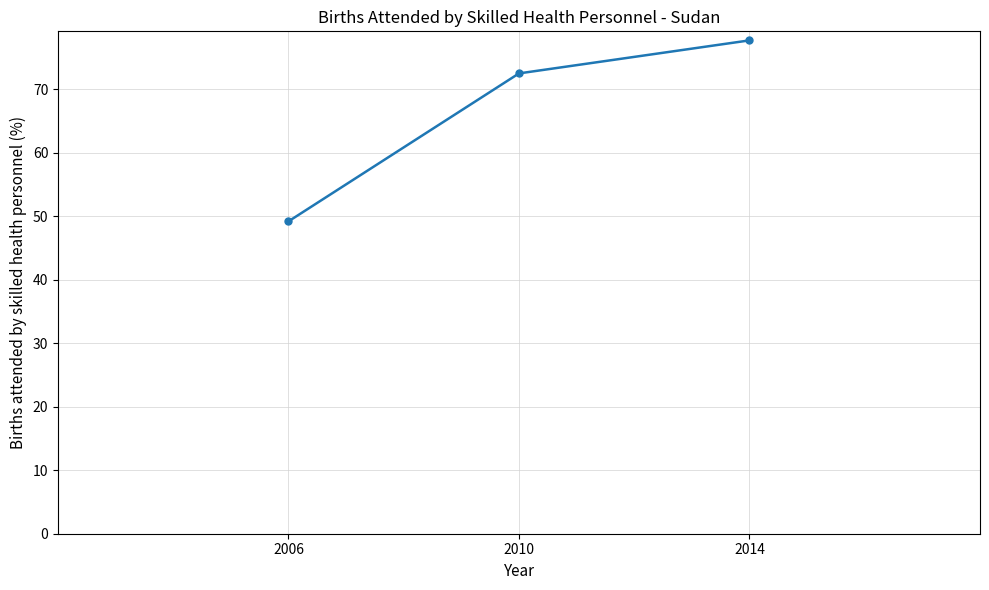

What is the greatest value displayed?

77.7